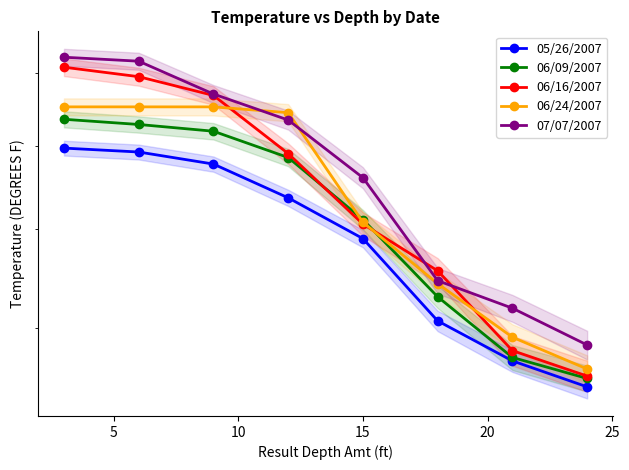

Reading left to right, list all the values displayed in this chart.

05/26/2007: 69.7	69.2	67.7	63.6	59.0	50.7	47.1	44.9
06/09/2007: 73.5	72.8	71.9	68.5	61.1	53.0	47.4	45.6
06/16/2007: 80.9	79.5	76.8	69.0	60.6	55.6	48.0	45.8
06/24/2007: 75.2	75.2	75.2	74.4	60.8	54.3	49.2	46.4
07/07/2007: 82.4	81.8	77.0	73.4	66.0	54.6	51.9	48.5